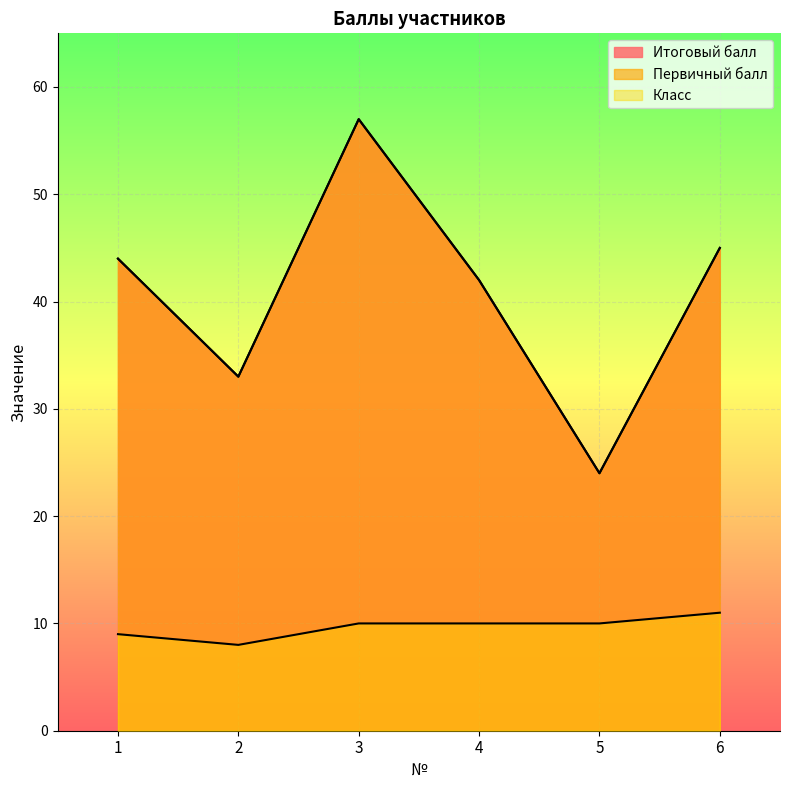

True or false: Первичный балл and Итоговый балл intersect in this chart.

False